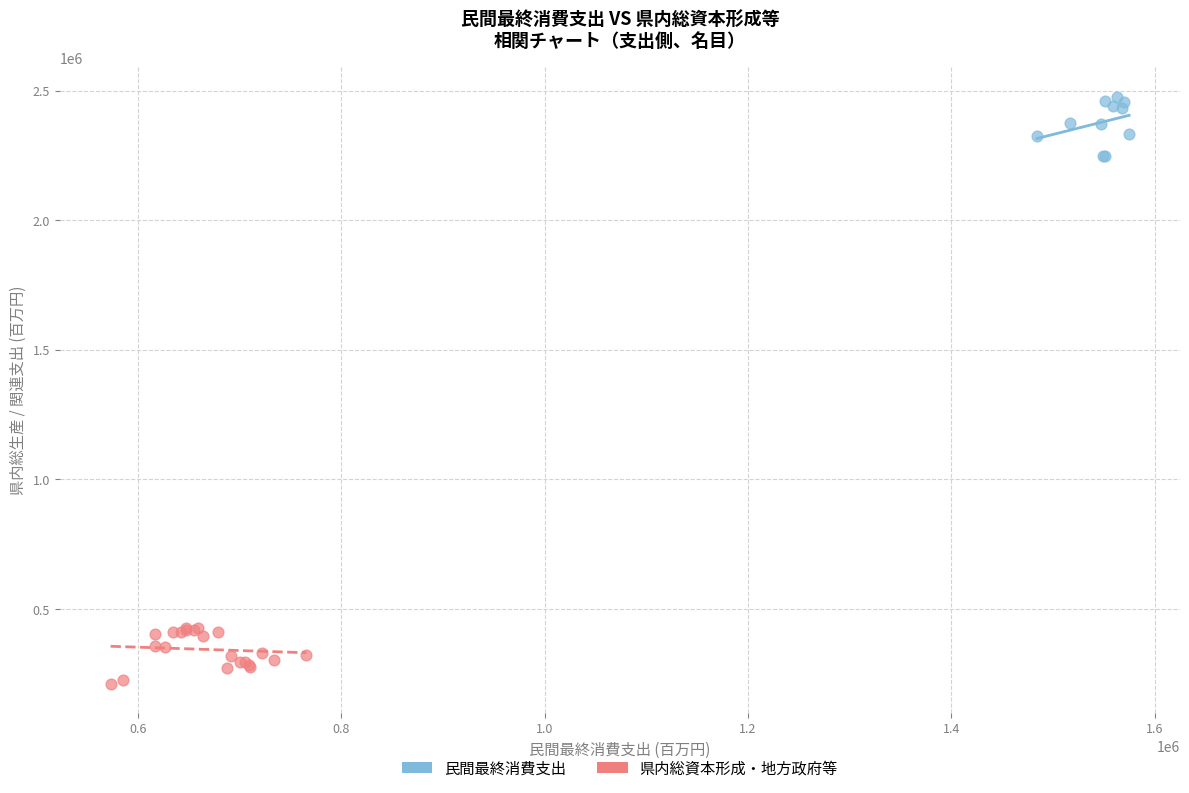

Which series reaches the minimum Y coordinate?

県内総資本形成・地方政府等